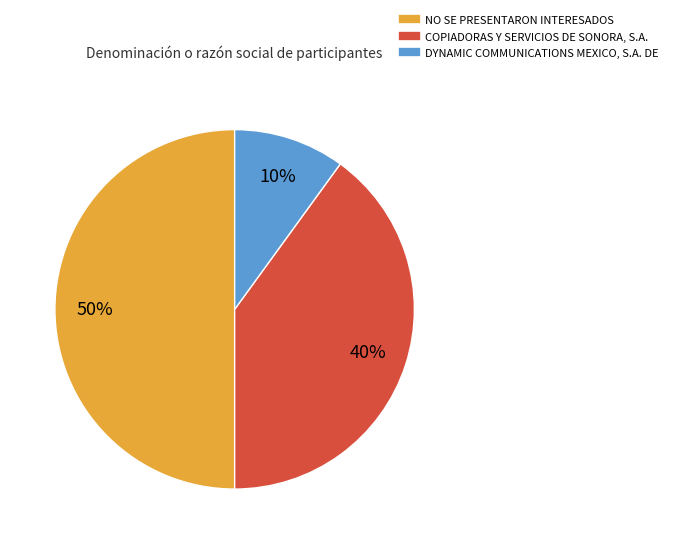

Do NO SE PRESENTARON INTERESADOS and DYNAMIC COMMUNICATIONS MEXICO, S.A. DE together represent more than half of the pie?

Yes